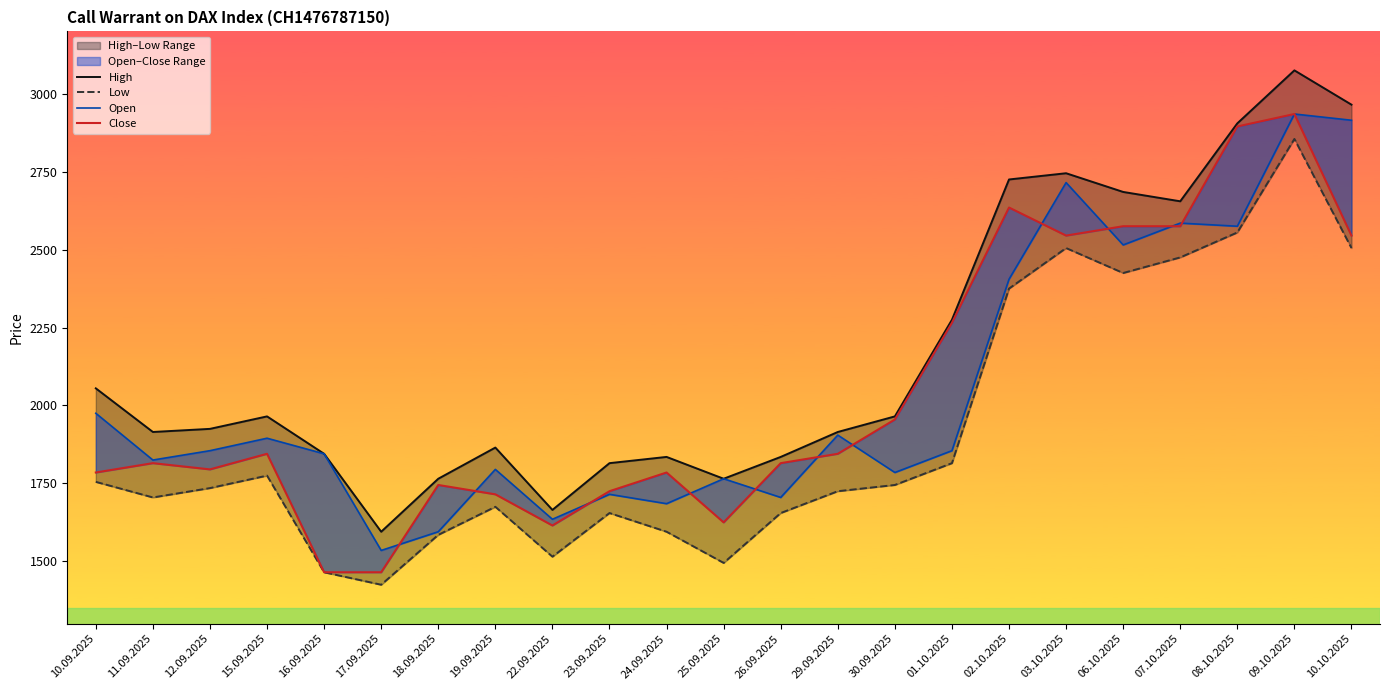

What is the spread (max minus min) of values at 15.09.2025?

190